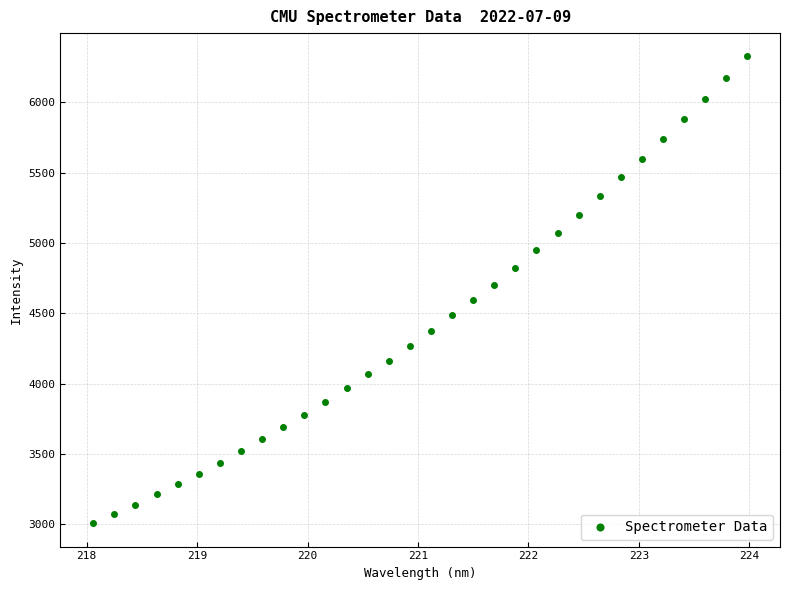

What is the range of Y values (max minus min)?

3319.4